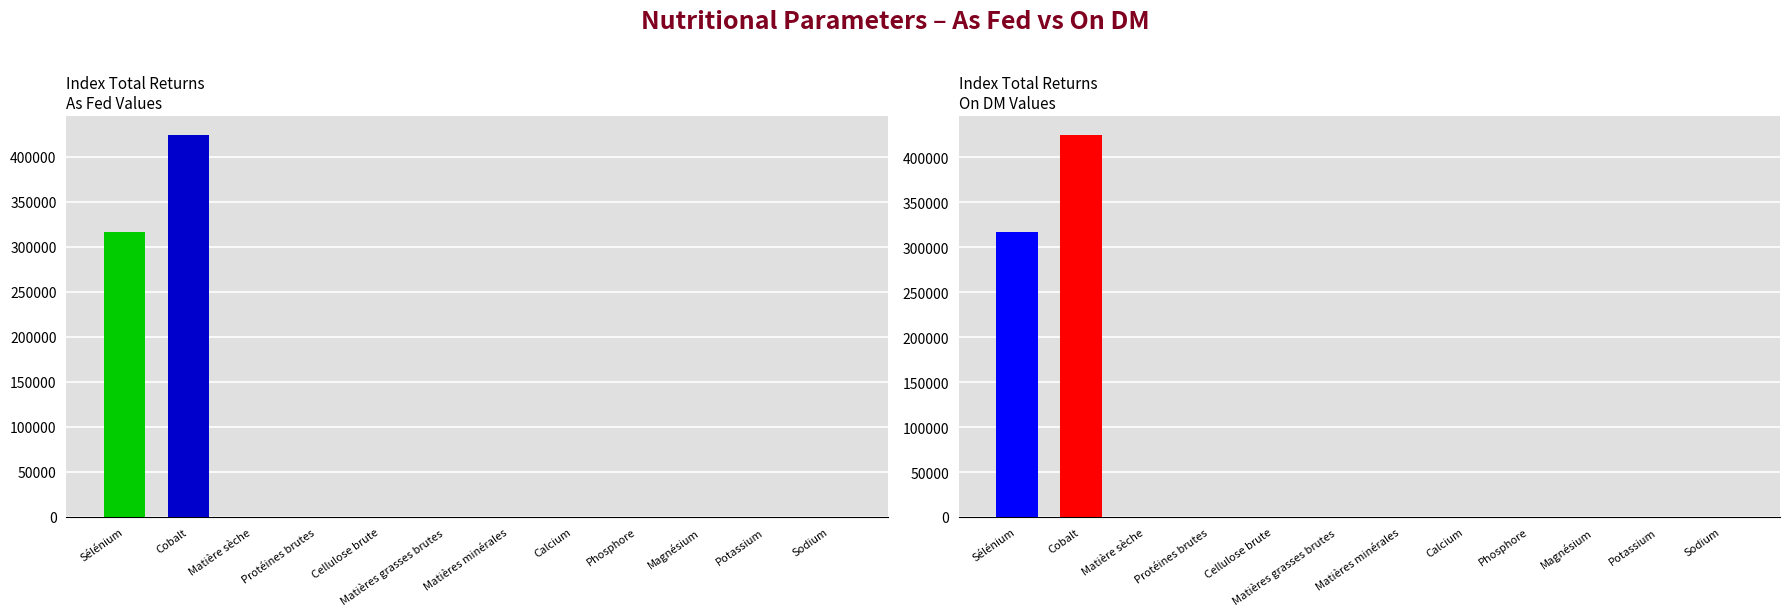

At how many categories does at least one series exceed 273302?

2